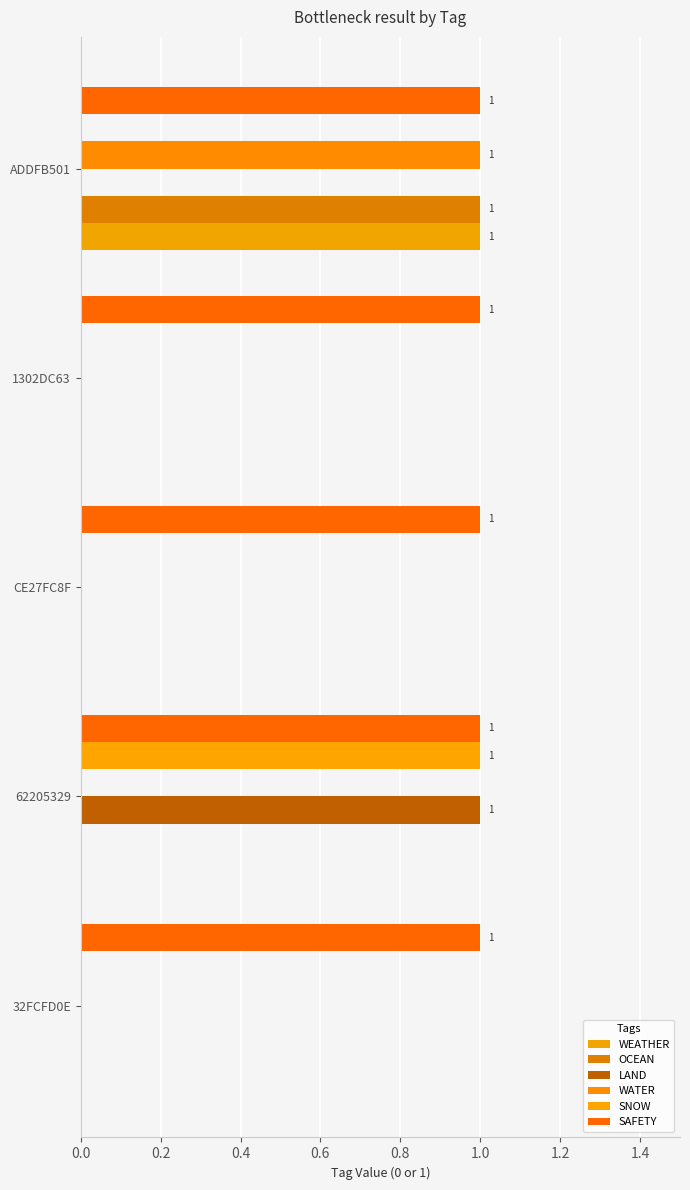

How many series are shown in this chart?

6